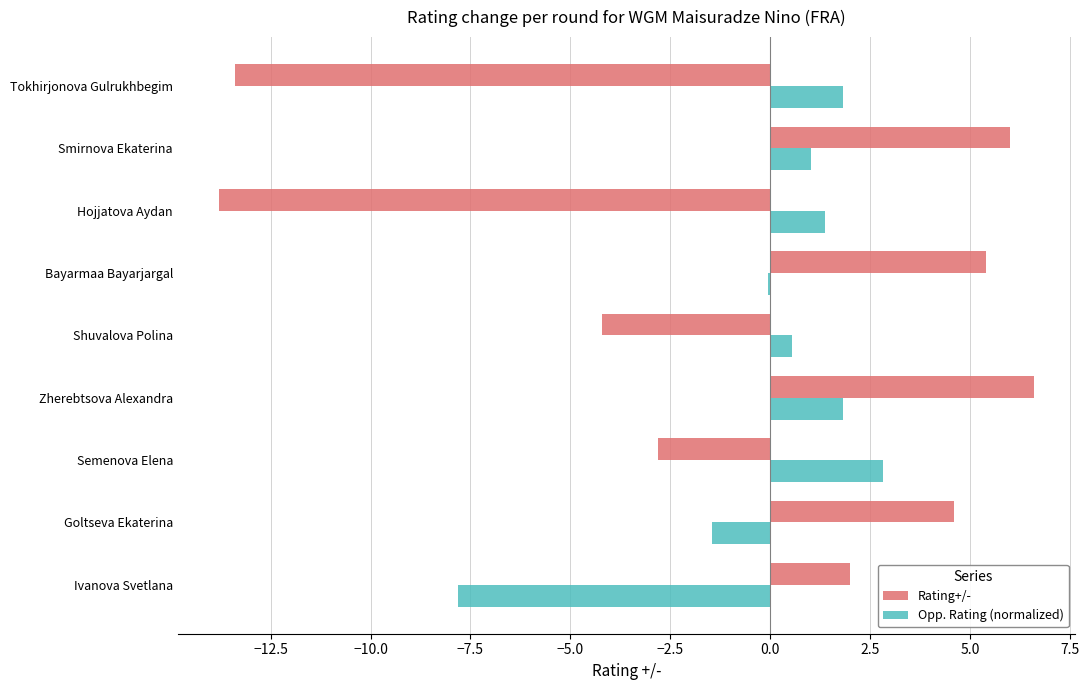

Which series has the largest total across all categories?

Opp. Rating (normalized)